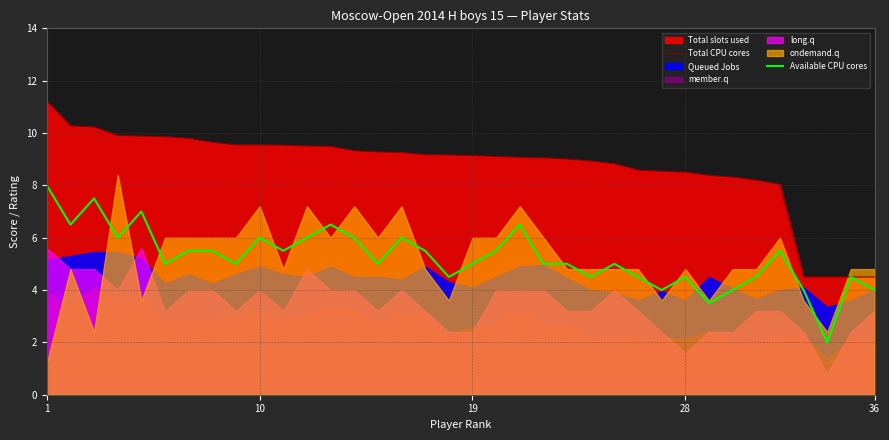

Is it true that Total CPU cores equals 9.1 at 19?

True